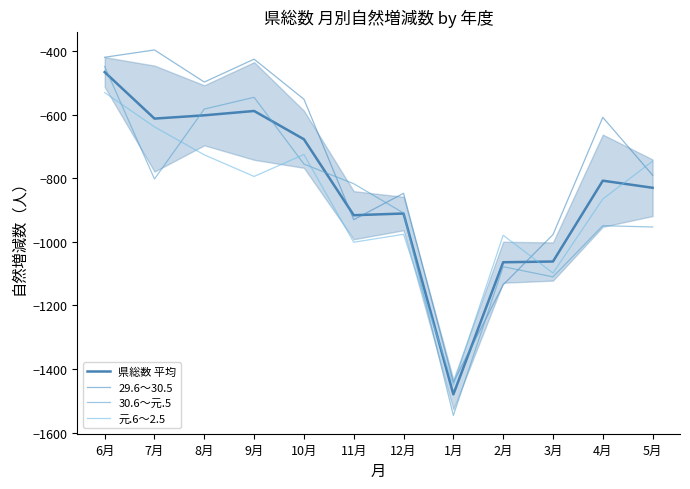

At 4月, list the series in order from smallest to largest.

30.6～元.5, 元.6～2.5, 県総数 平均, 29.6～30.5